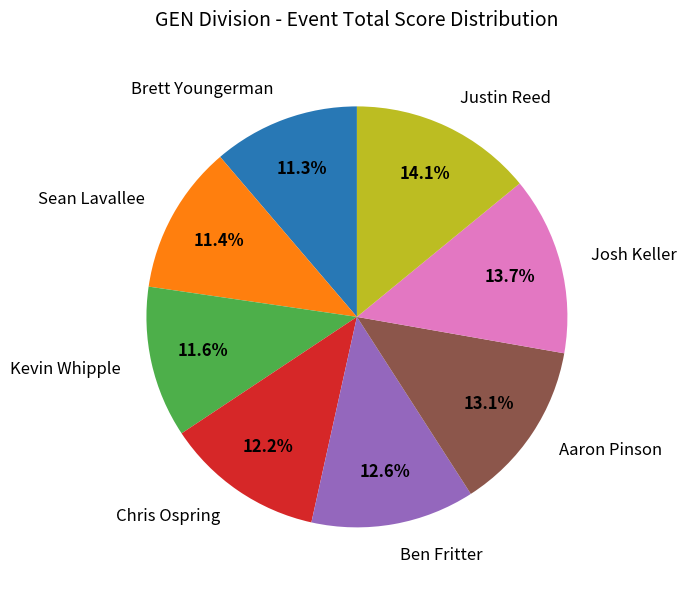

Count the number of slices in the pie.

8